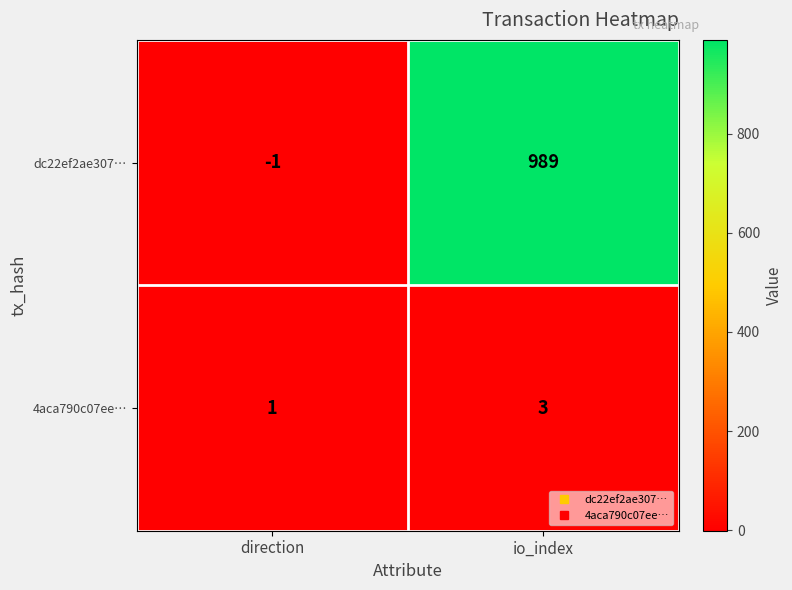

Which series changed the most between direction and io_index?

dc22ef2ae307…